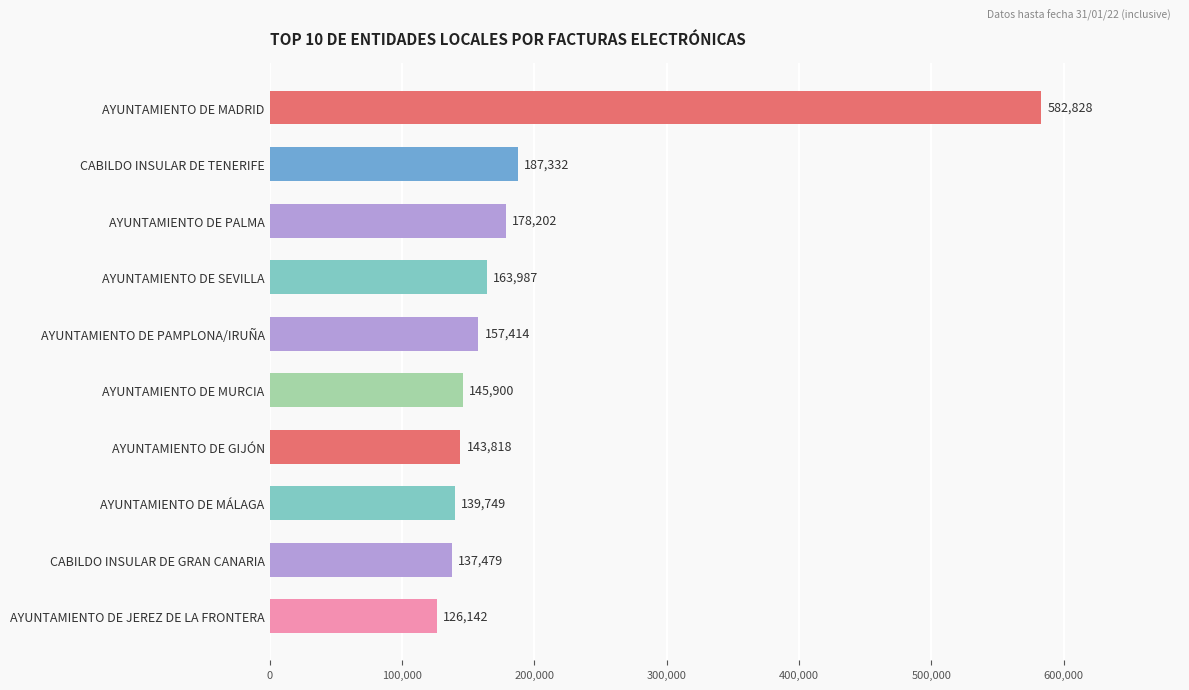

How many values are below 157414?

5